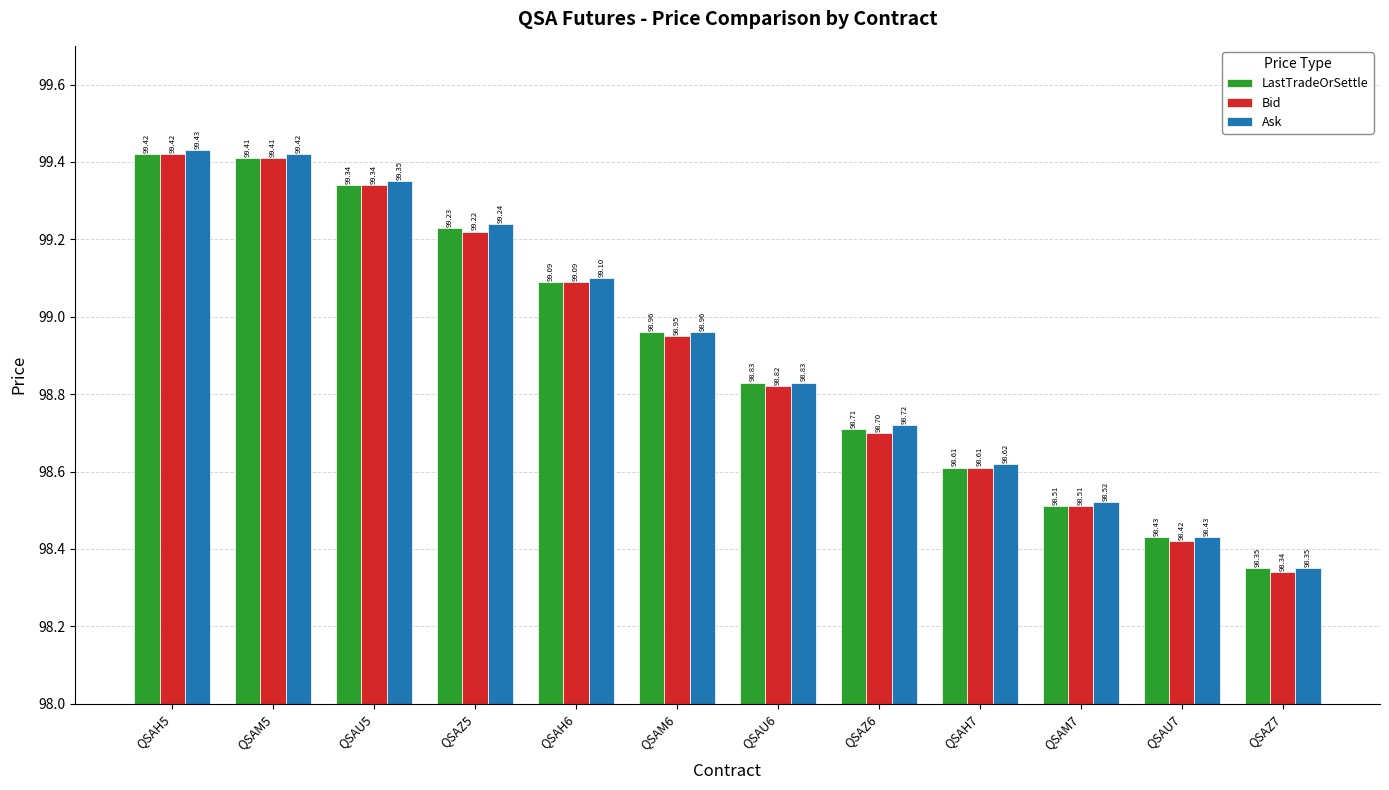

What is the value of the Bid bar at the 1st from the left?

99.4